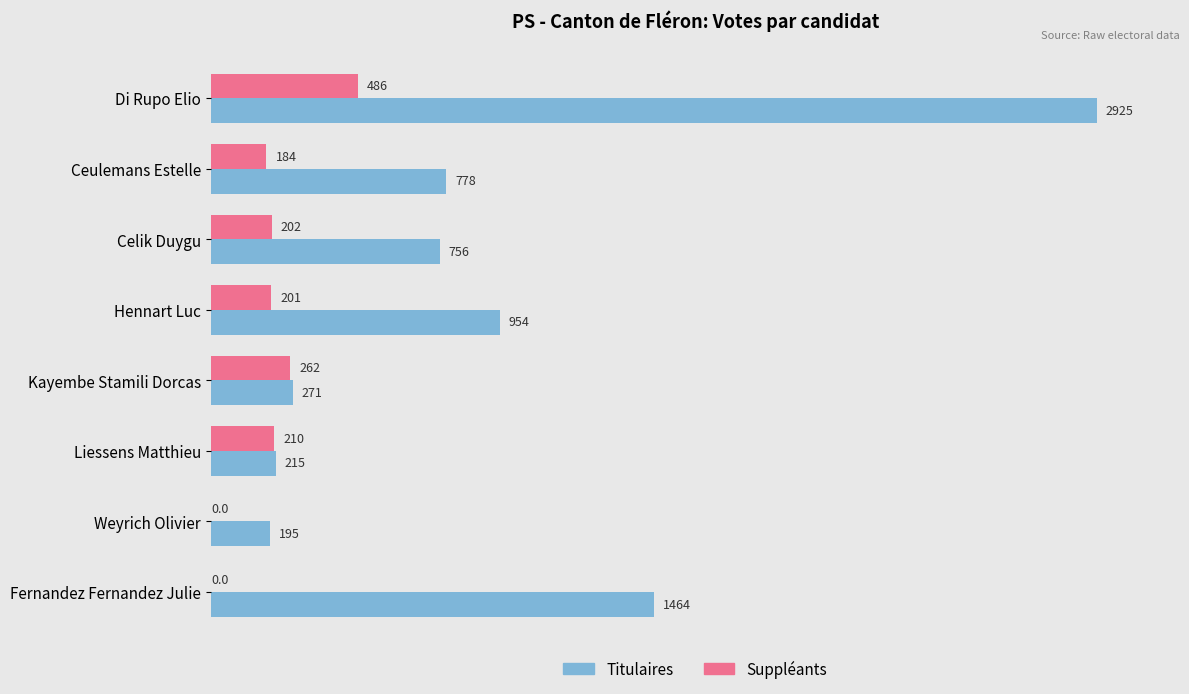

What is the maximum value shown in the chart?

2925